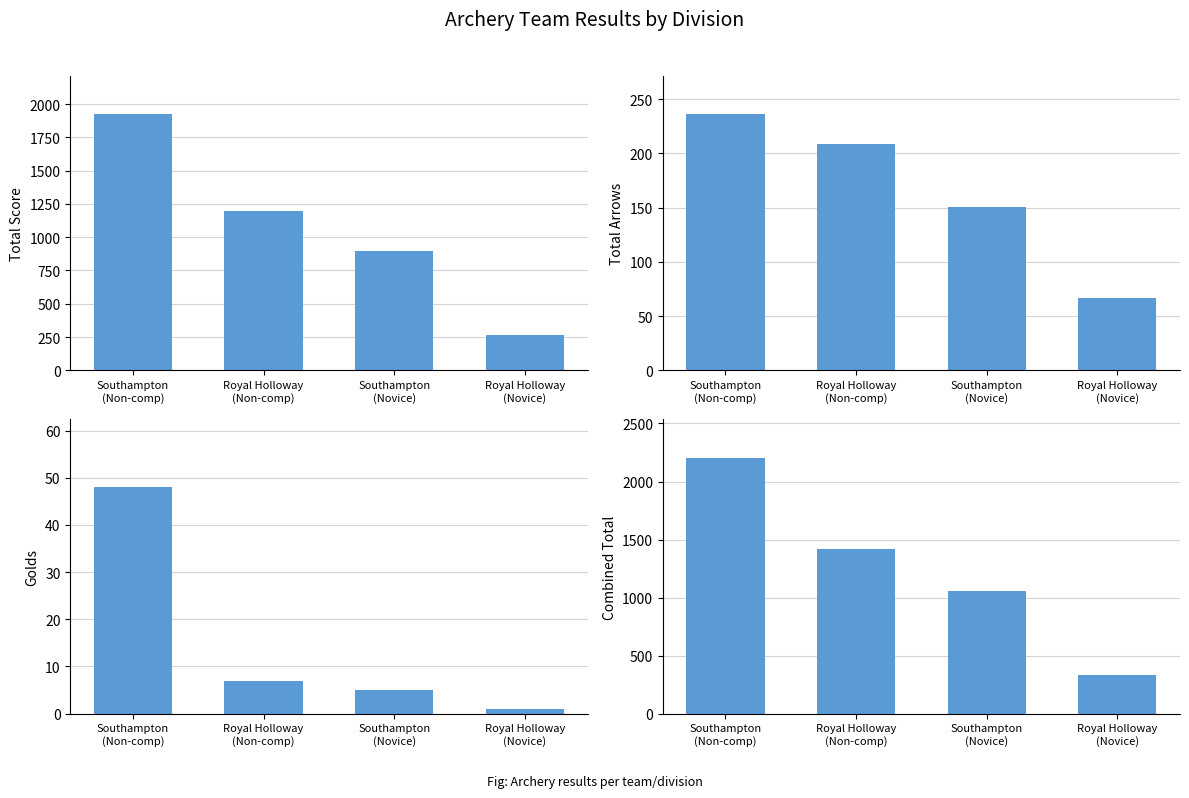

What are all the series names shown in the legend?

Total Score, Total Arrows, Golds, Combined Total